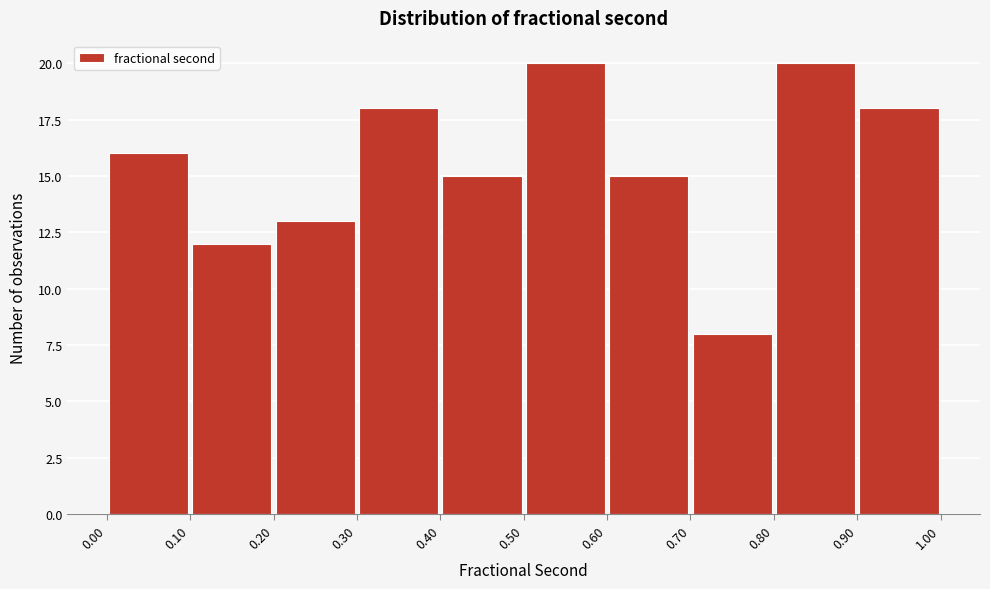

Reading left to right, transcribe this chart: for each bar, give the range it covers on the x-axis and its height. The values are not printed on the chart, so give them approximately, as read against the axis.

0.00 to 0.10: 16
0.10 to 0.20: 12
0.20 to 0.30: 13
0.30 to 0.40: 18
0.40 to 0.50: 15
0.50 to 0.60: 20
0.60 to 0.70: 15
0.70 to 0.80: 8
0.80 to 0.90: 20
0.90 to 1.00: 18